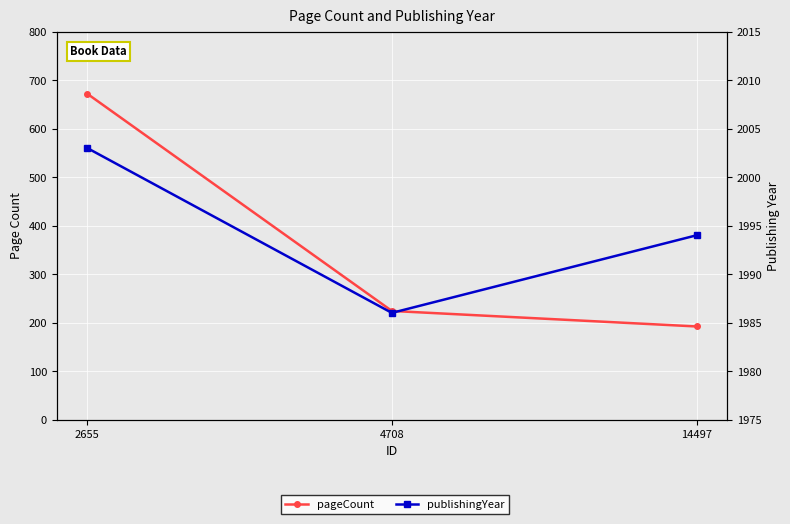

List the labels in order of publishingYear value, largest first.

2655, 14497, 4708